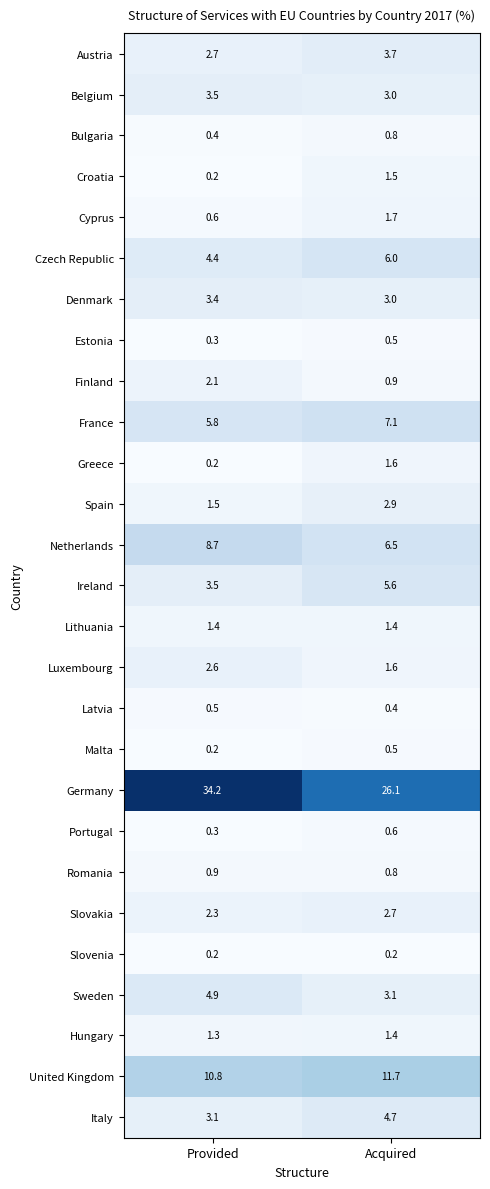

What is the average value of the Latvia series?

0.5